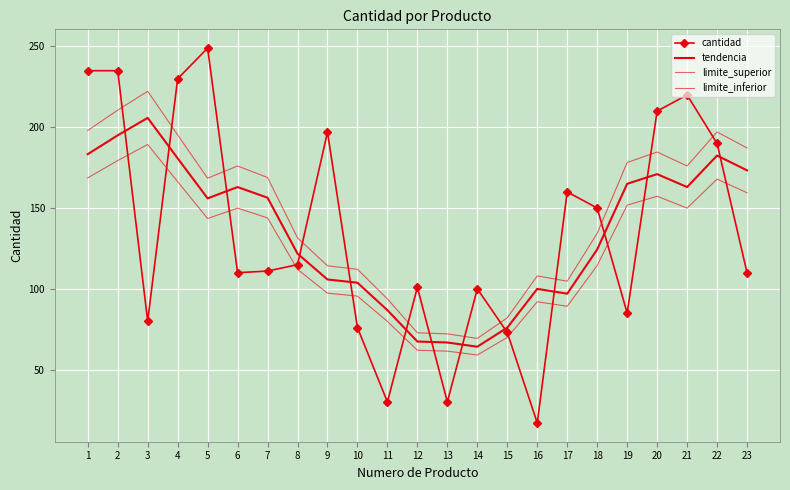

At 12, list the series in order from largest to smallest.

cantidad, limite_superior, tendencia, limite_inferior